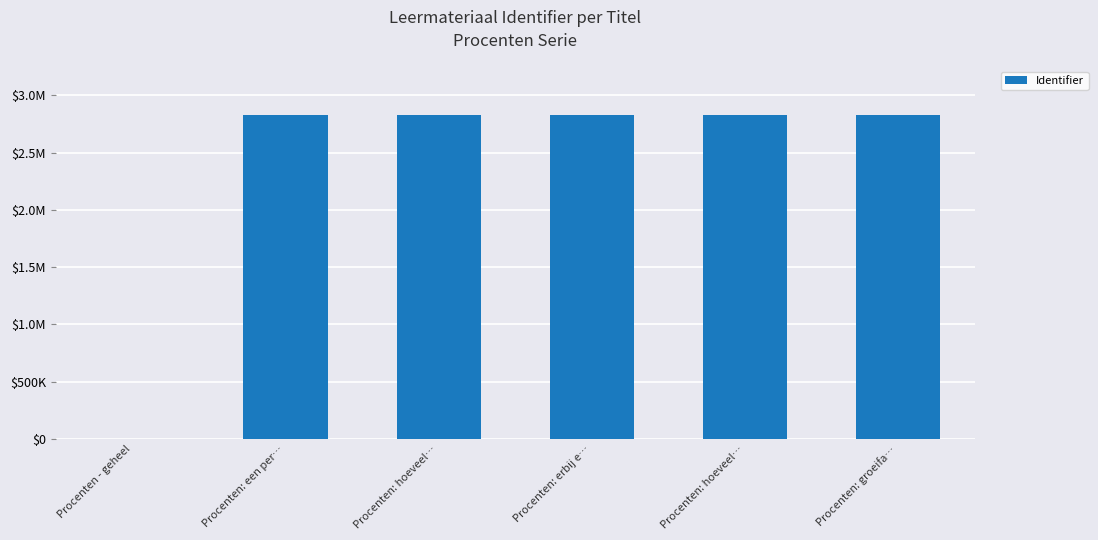

What is the average value?

2359067